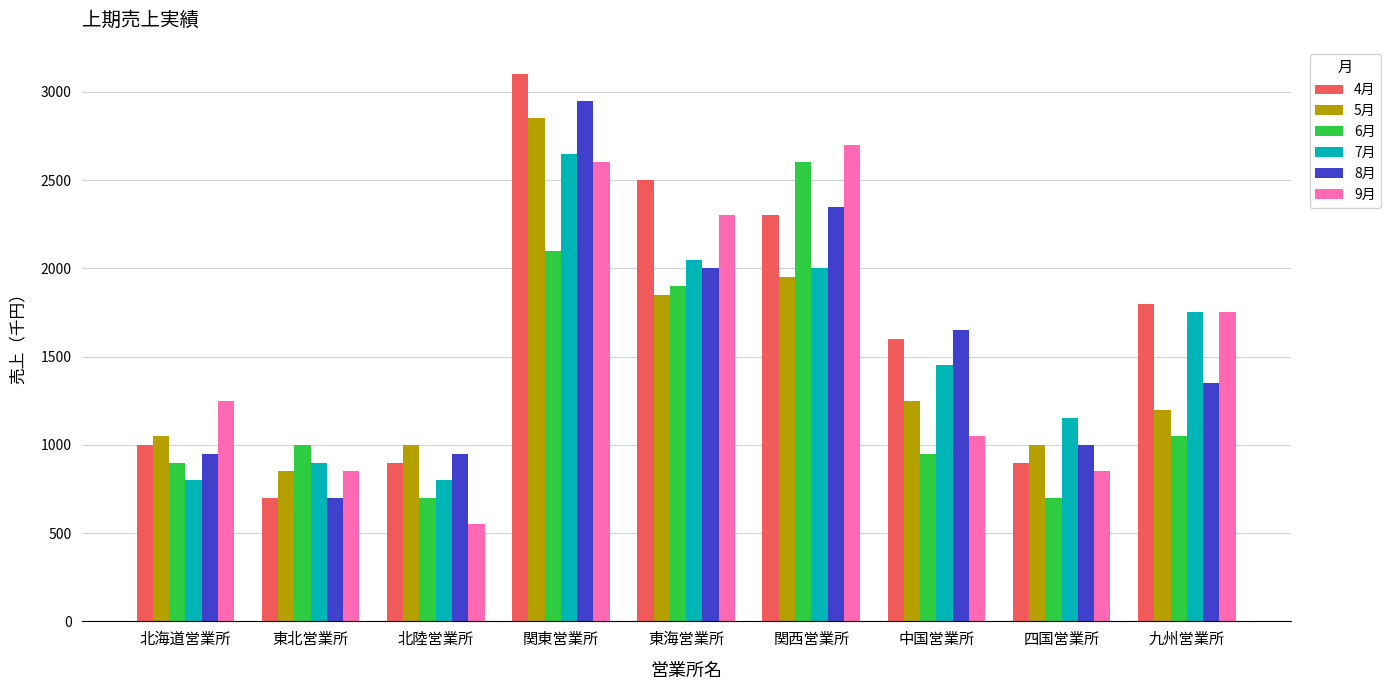

At which label does 8月 reach its peak?

関東営業所